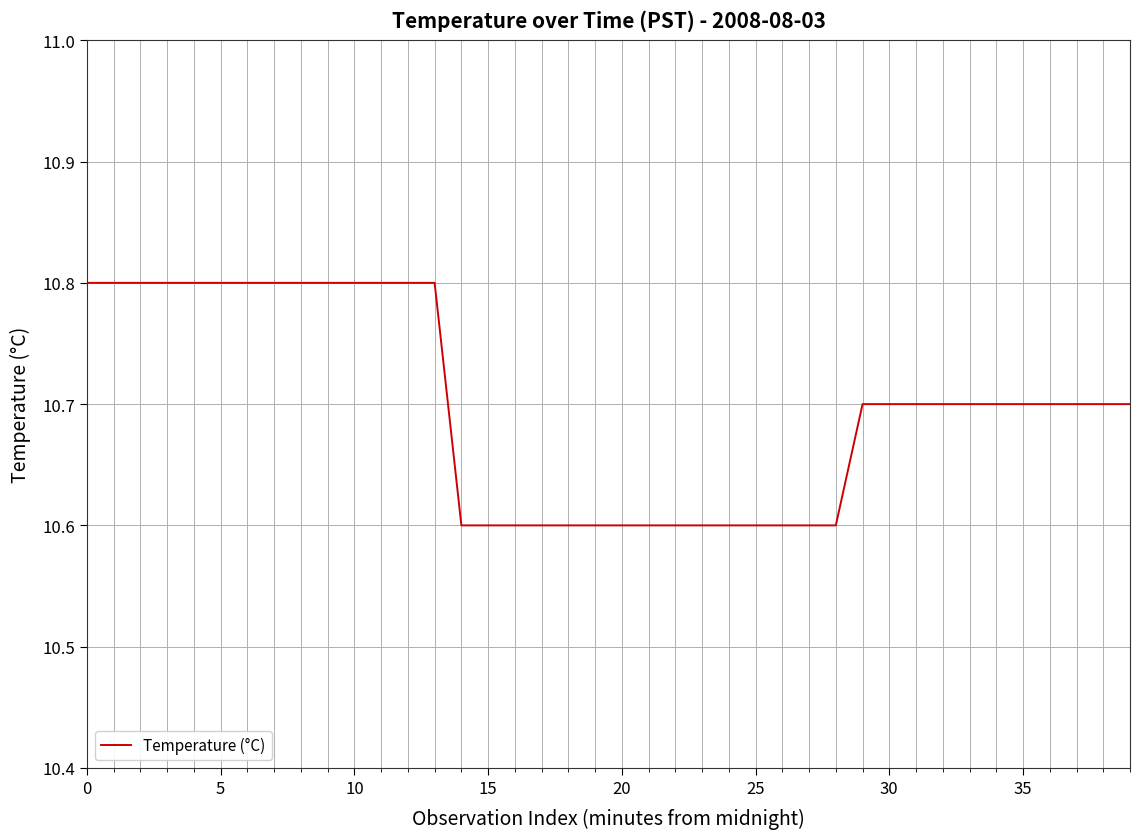

What is the minimum value shown in the chart?

10.6